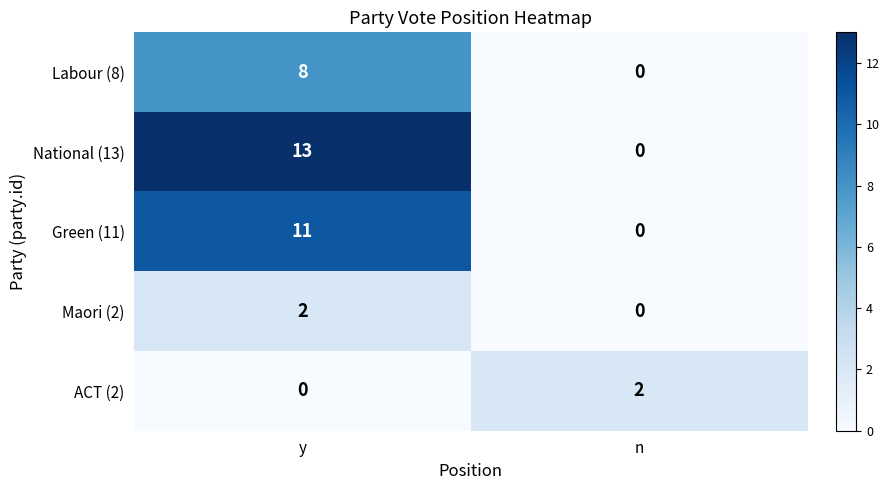

What is the average value of the Green (11) series?

6